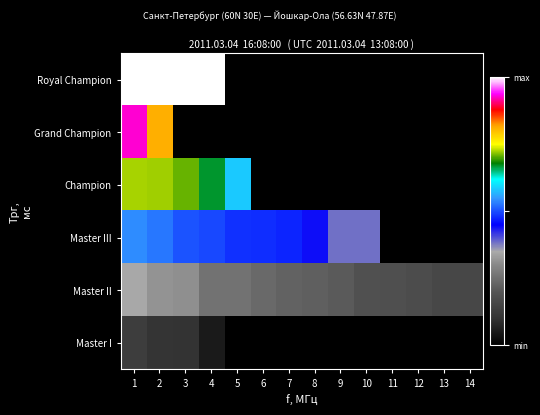

List the series in order of their peak value, lowest first.

Master I, Master II, Master III, Champion, Grand Champion, Royal Champion